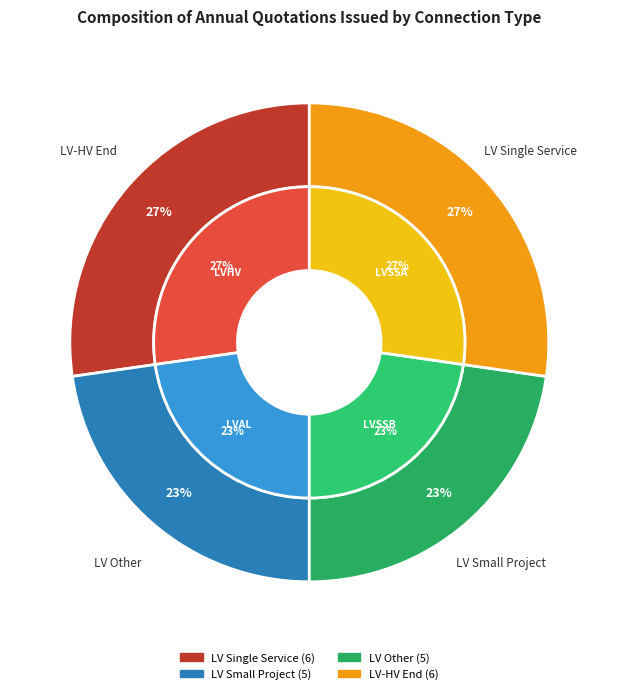

Does LVHV (DNO) represent more than half of the total?

No